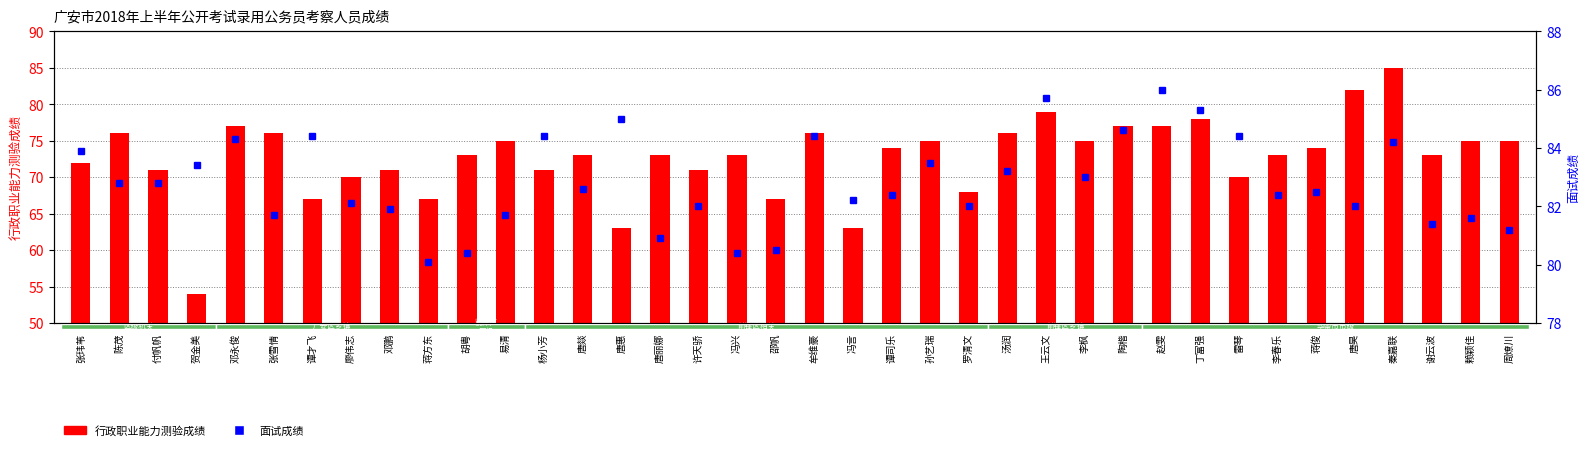

What is the sum of all 行政职业能力测验成绩 values?

2765.0